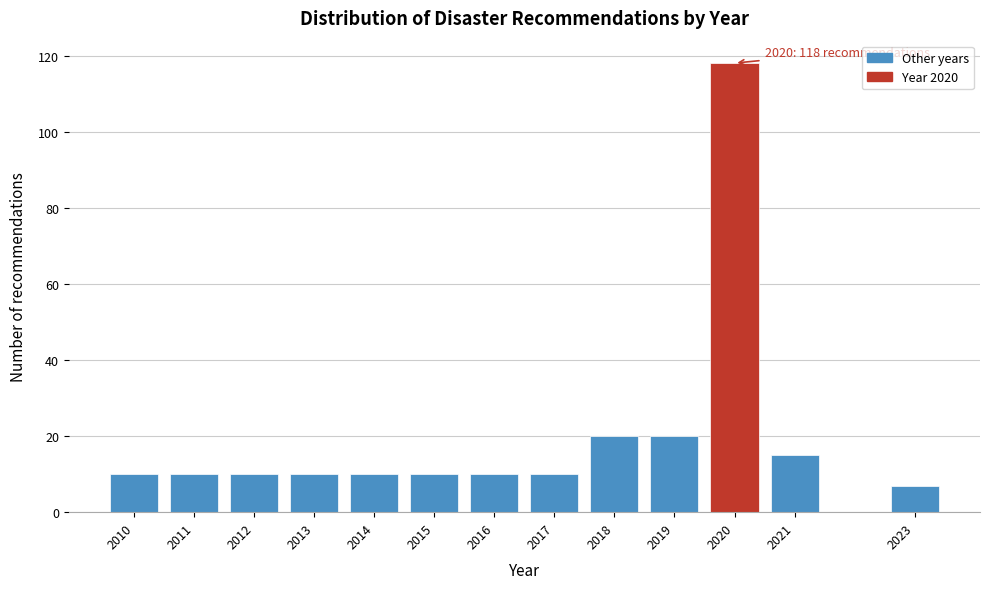

Reading left to right, extract all data points from this chart.

10	10	10	10	10	10	10	10	20	20	118	15	7